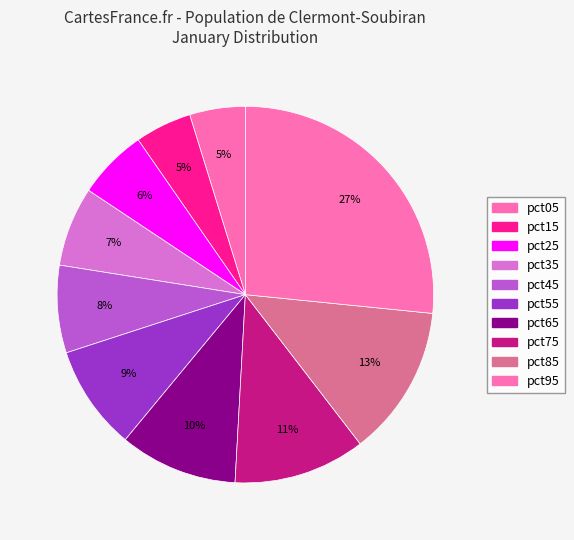

To the nearest percent, what portion does pct85 represent?

13%